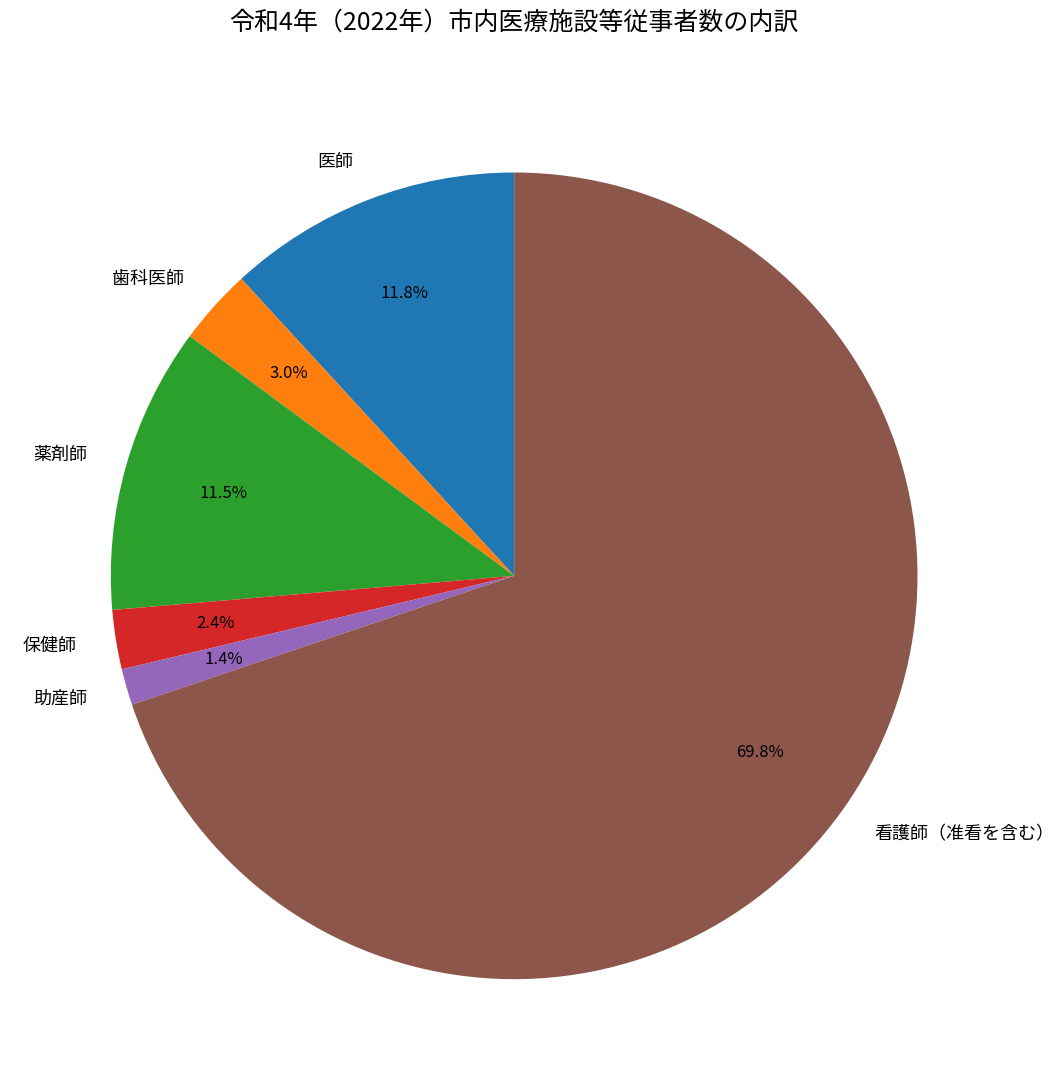

To the nearest percent, what is the difference between the 助産師 and 保健師 slice percentages?

1%